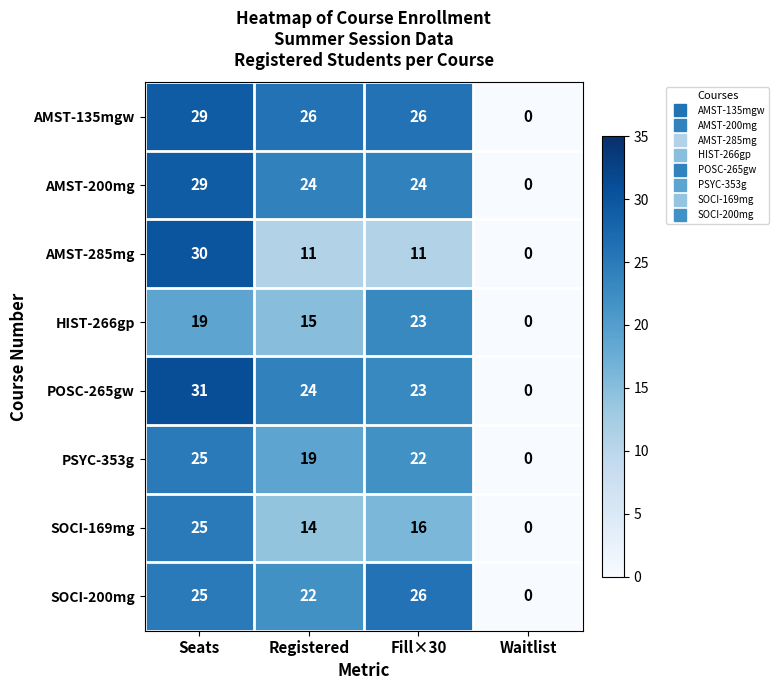

What is the sum of all AMST-135mgw values?

81